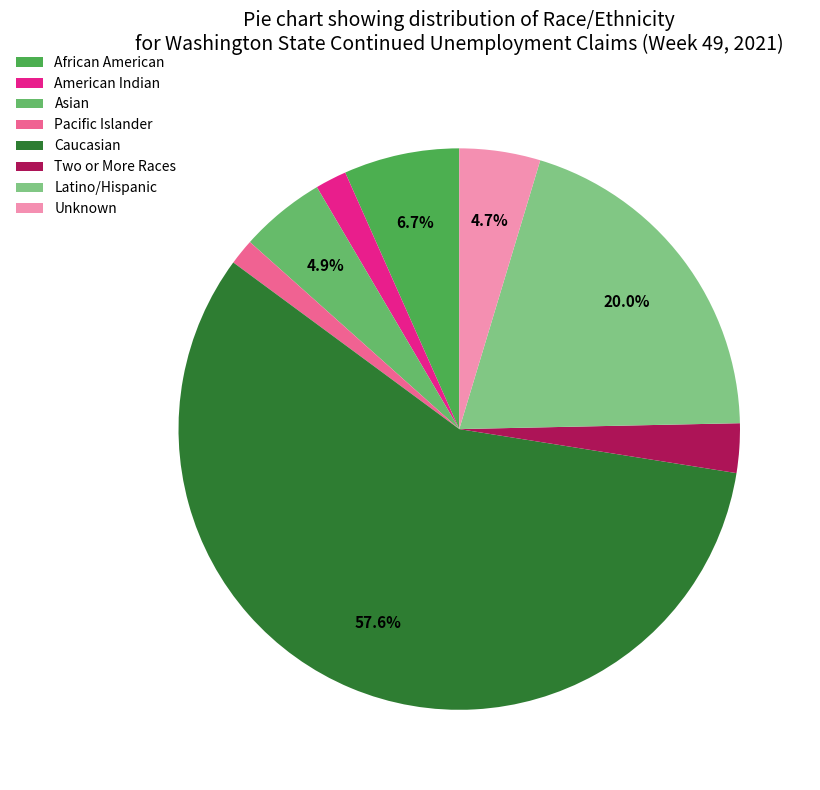

To the nearest percent, what is the combined percentage of Two or More Races and Unknown?

8%